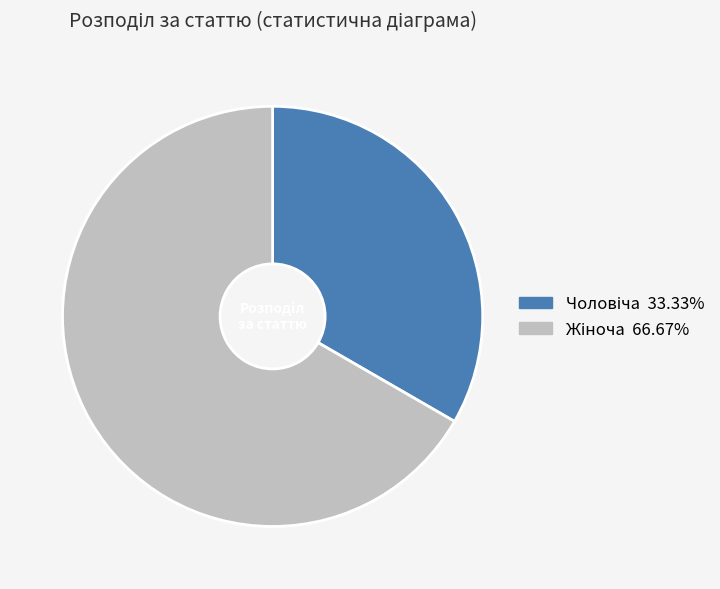

Is there any slice that represents more than half of the pie?

Yes